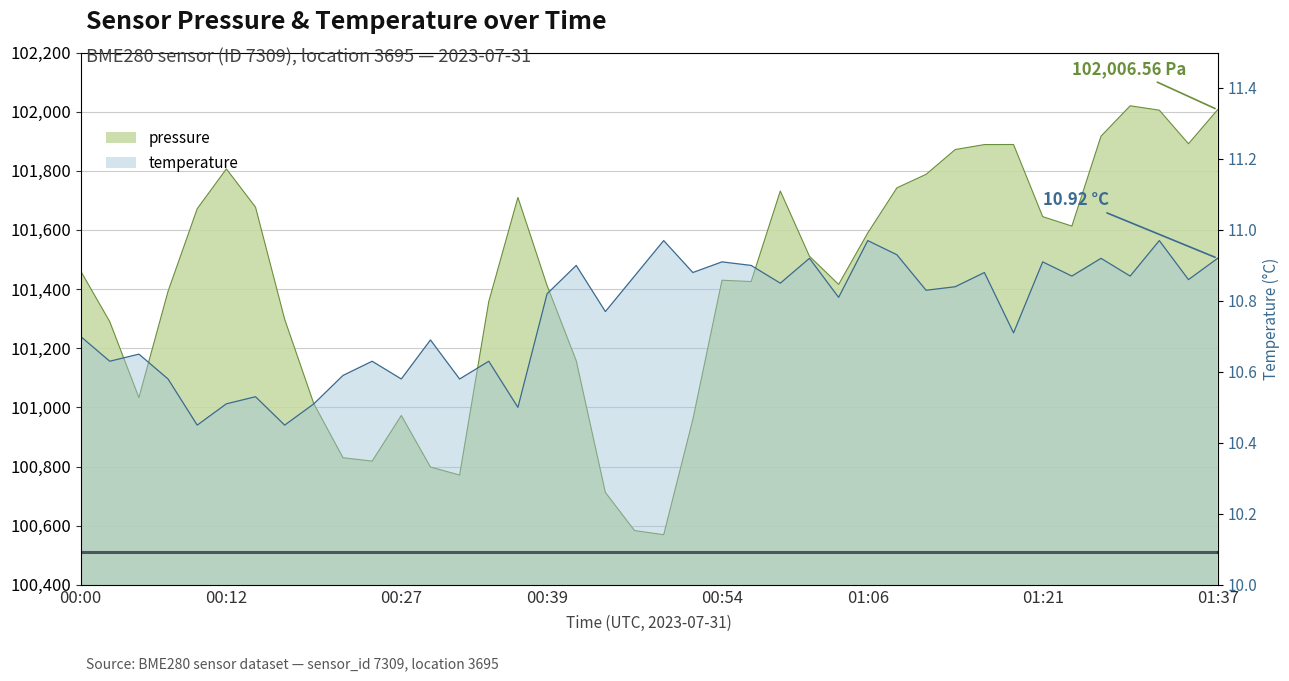

Reading left to right, list all the values displayed in this chart.

101461.5	101289.9	101033.0	101392.7	101671.8	101806.5	101677.0	101297.8	101012.4	100829.8	100818.2	100972.6	100798.4	100771.2	101357.7	101710.0	101412.1	101157.9	100712.4	100583.5	100569.4	100959.3	101429.9	101425.5	101731.7	101511.1	101415.9	101589.9	101742.4	101788.0	101871.9	101888.6	101888.9	101645.0	101613.0	101917.1	102019.8	102005.0	101891.5	102006.6